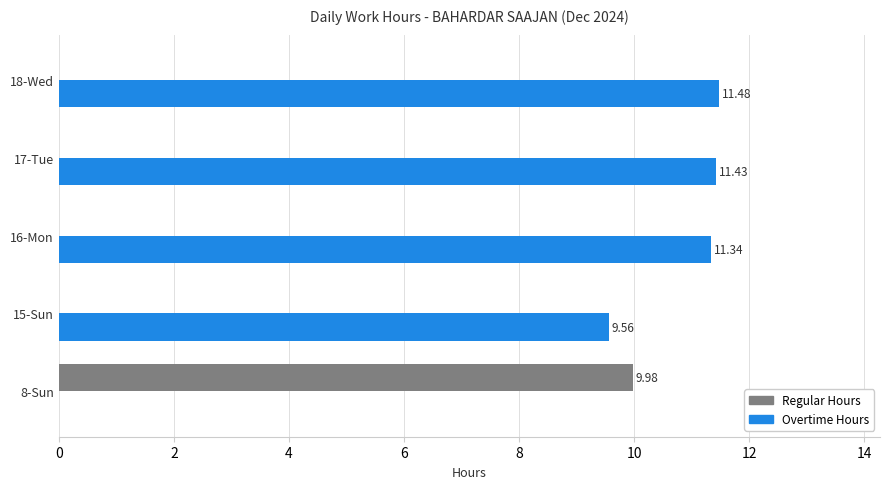

What is the total value across all series at 18-Wed?

11.5